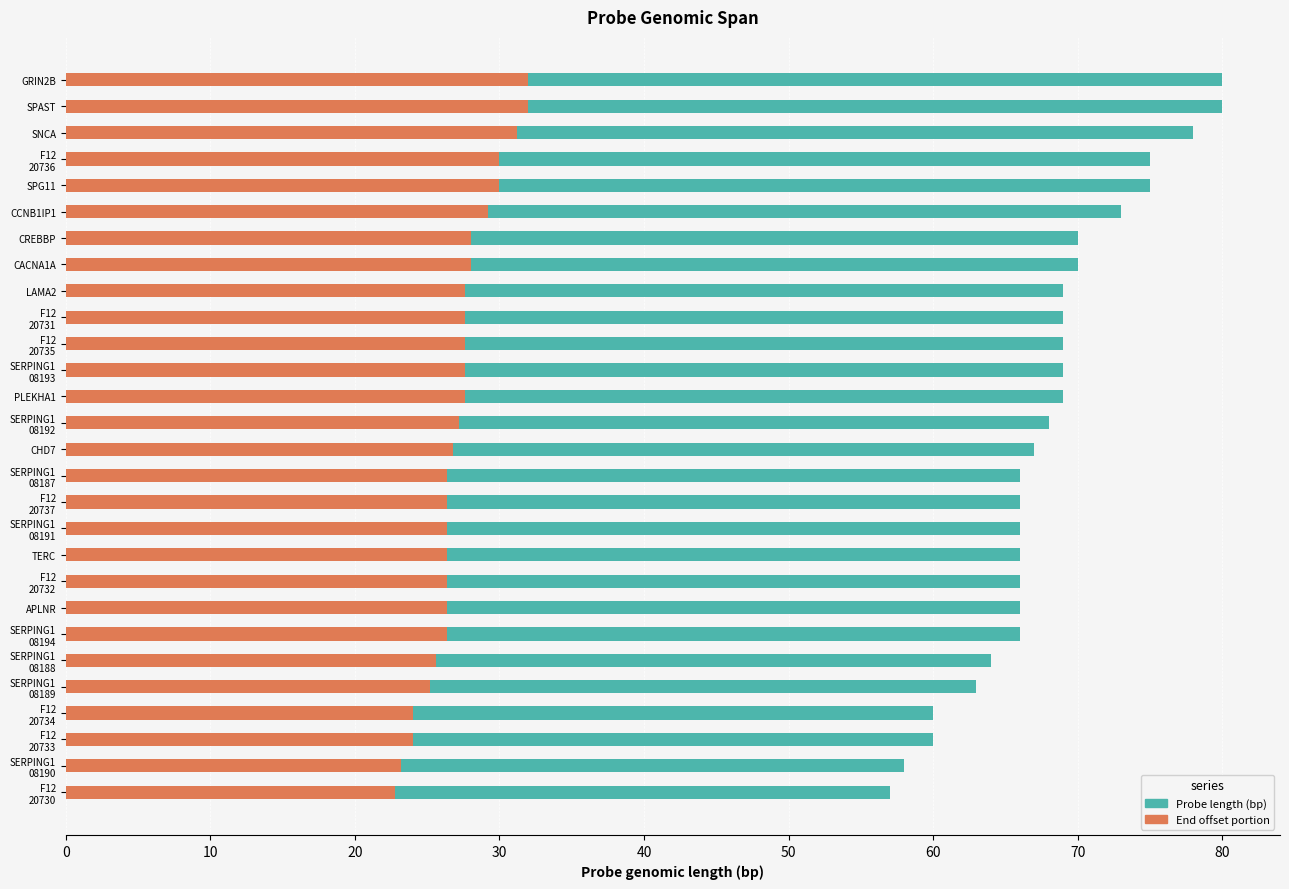

How many groups of bars are there?

28